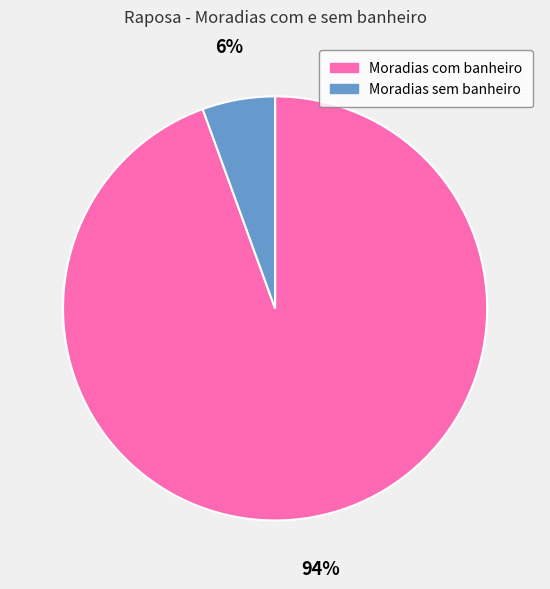

True or false: Moradias sem banheiro accounts for 1% of the total.

False